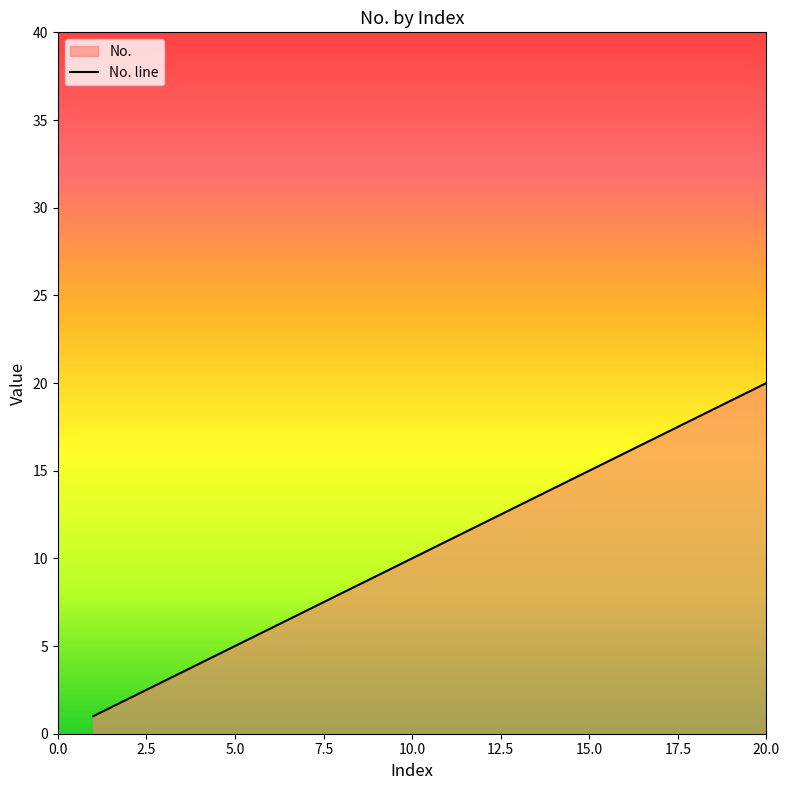

What is the sum of the values at 11 and 15?

26